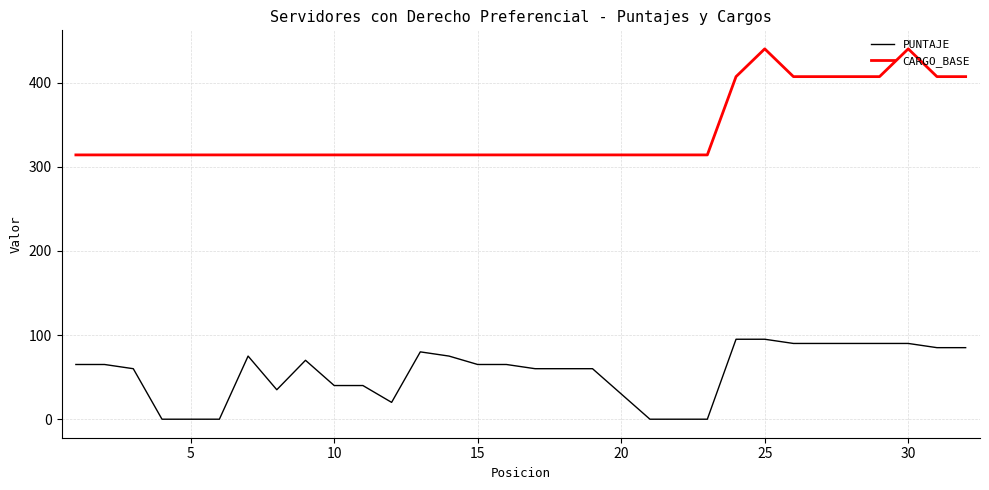

True or false: PUNTAJE and CARGO_BASE cross at least once.

False